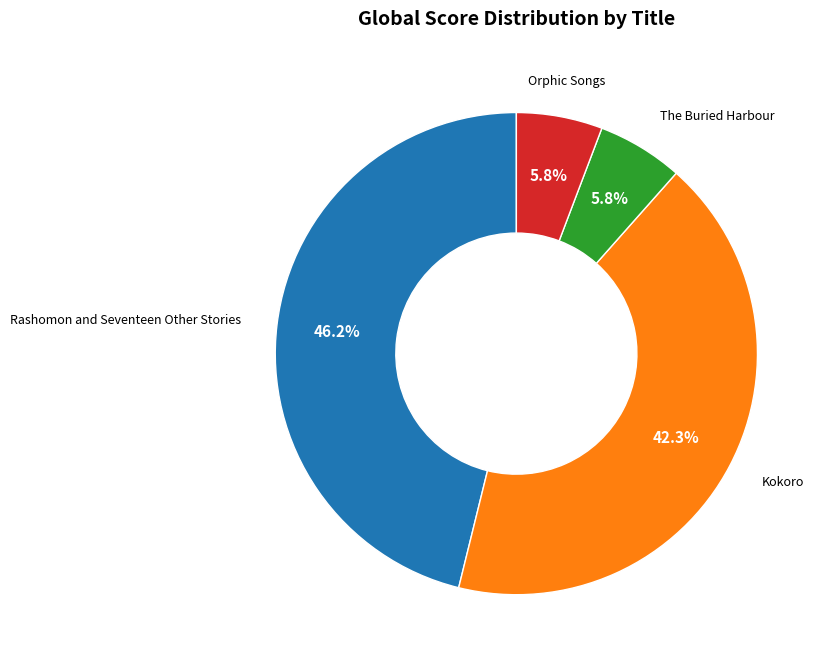

Does any single category account for the majority?

No